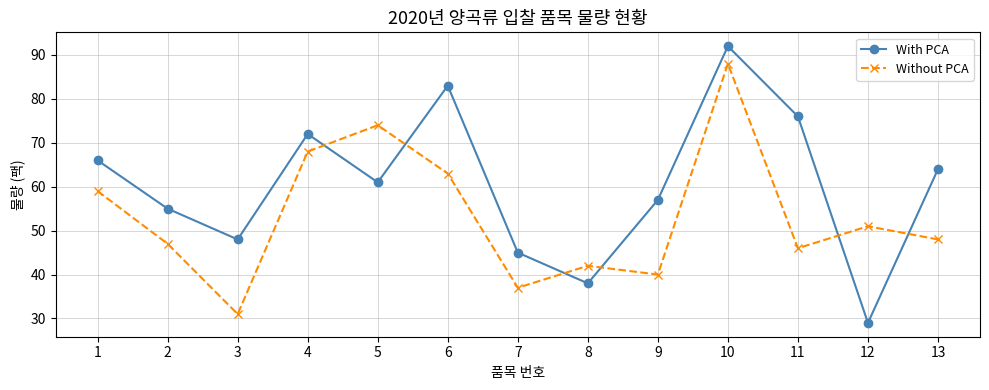

Does the chart have visible grid lines?

Yes